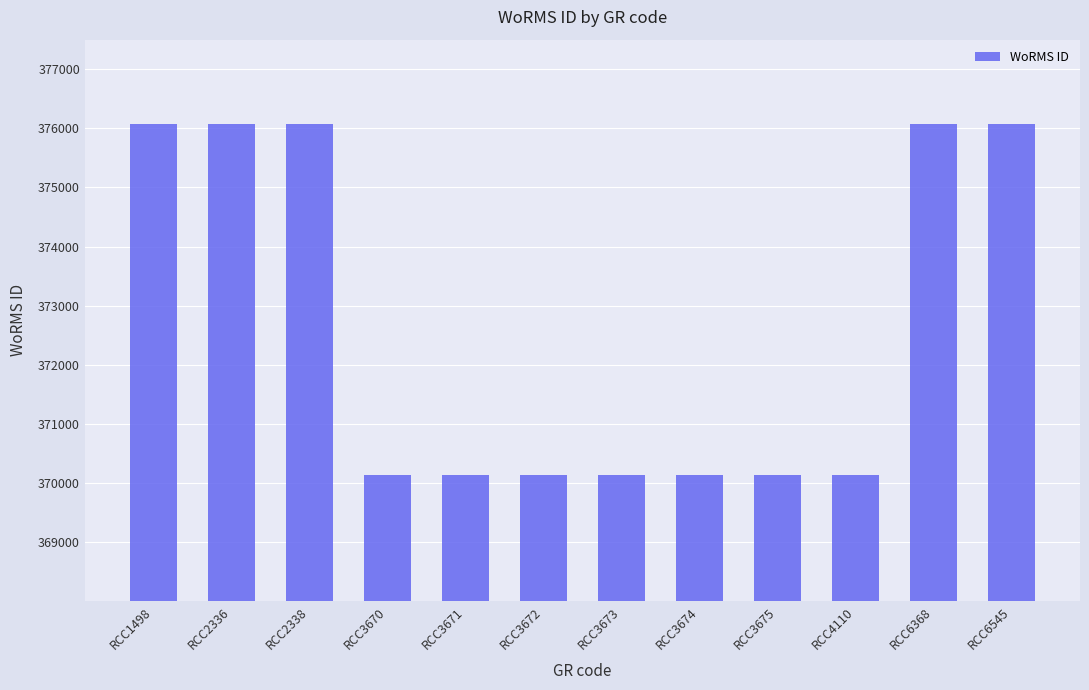

What is the value of the 3rd bar from the left?

376073